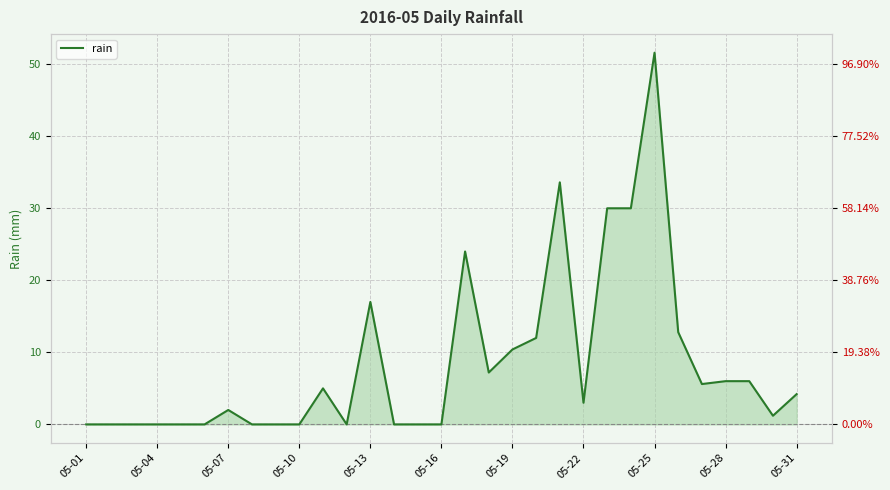

Where is the first local minimum?

11